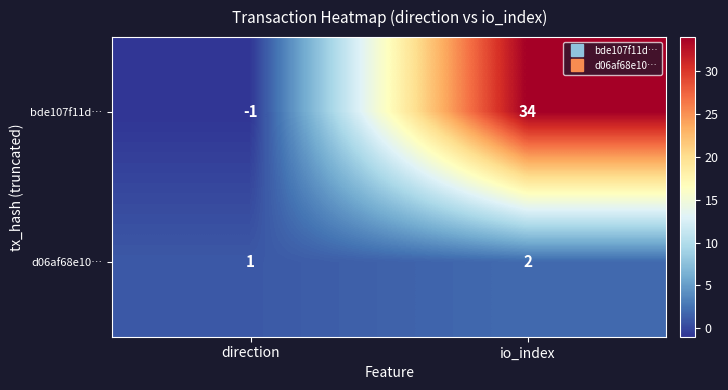

Count the number of categories in the chart.

2